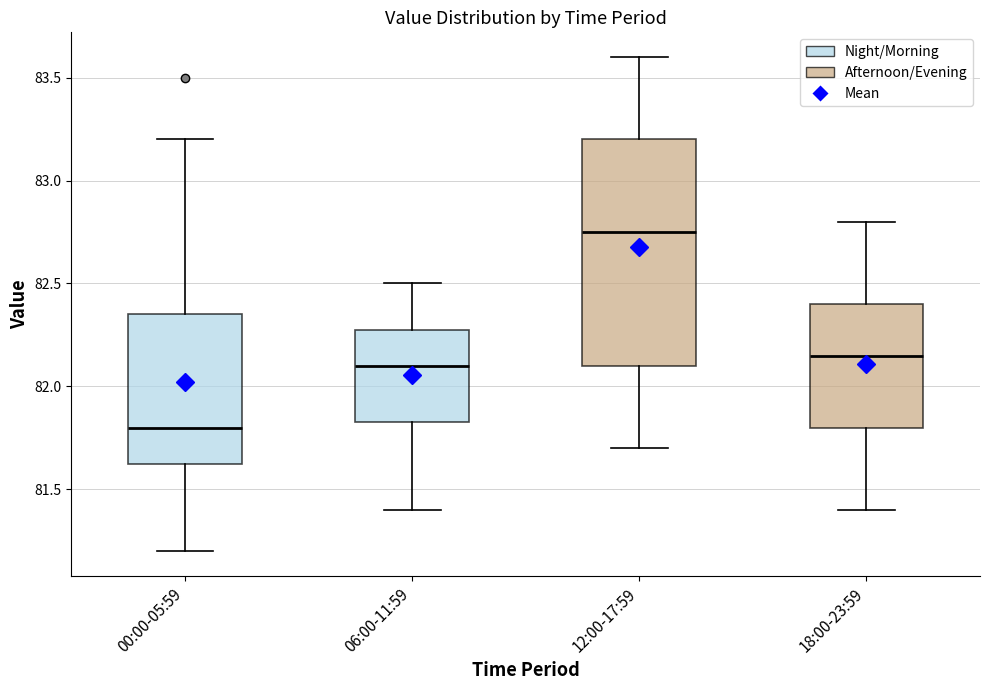

Reading left to right, read every box against the y-axis: the position of its median line, the range the box covers, and the ends of its whiskers. The values are not printed on the chart, so give them approximately, as read against the axis.

00:00-05:59: median 81.80, box 81.65 to 82.35, whiskers 81.20 to 83.20
06:00-11:59: median 82.10, box 81.85 to 82.30, whiskers 81.40 to 82.50
12:00-17:59: median 82.75, box 82.10 to 83.20, whiskers 81.70 to 83.60
18:00-23:59: median 82.15, box 81.80 to 82.40, whiskers 81.40 to 82.80